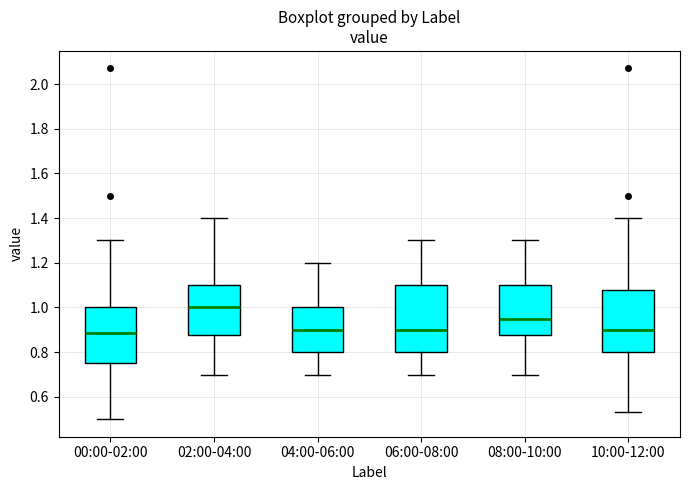

Reading left to right, transcribe this box plot: for each box, give where its median line is, the range the box spans, and where its two whiskers end, as read against the y-axis. The values are not printed on the chart, so give them approximately, as read against the axis.

00:00-02:00: median 0.88, box 0.76 to 1.00, whiskers 0.50 to 1.30
02:00-04:00: median 1.00, box 0.88 to 1.10, whiskers 0.70 to 1.40
04:00-06:00: median 0.90, box 0.80 to 1.00, whiskers 0.70 to 1.20
06:00-08:00: median 0.90, box 0.80 to 1.10, whiskers 0.70 to 1.30
08:00-10:00: median 0.96, box 0.88 to 1.10, whiskers 0.70 to 1.30
10:00-12:00: median 0.90, box 0.80 to 1.08, whiskers 0.54 to 1.40